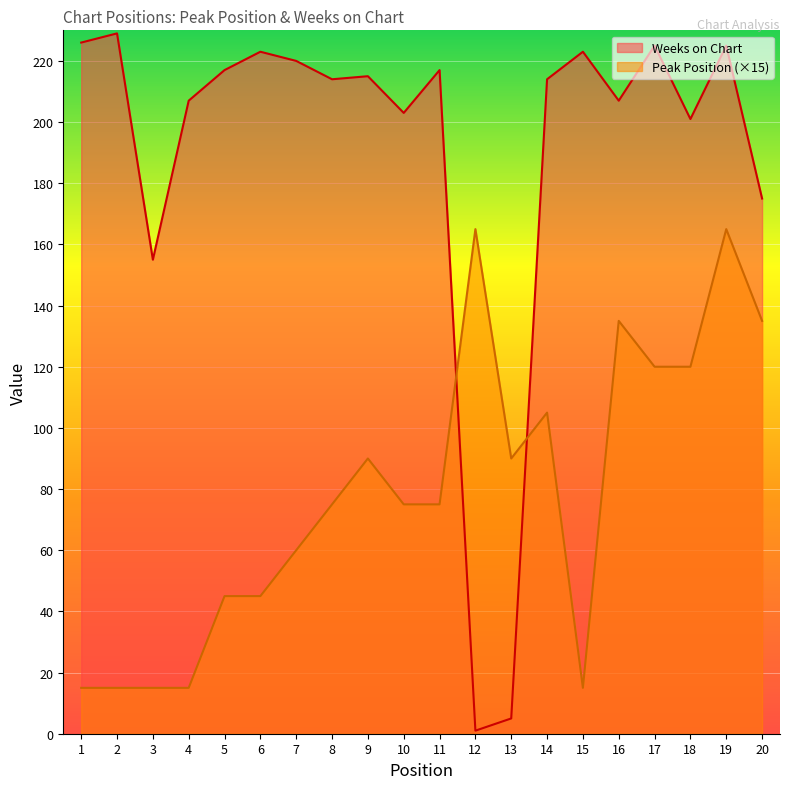

What is the difference between the maximum and minimum values in the Peak Position series?

150